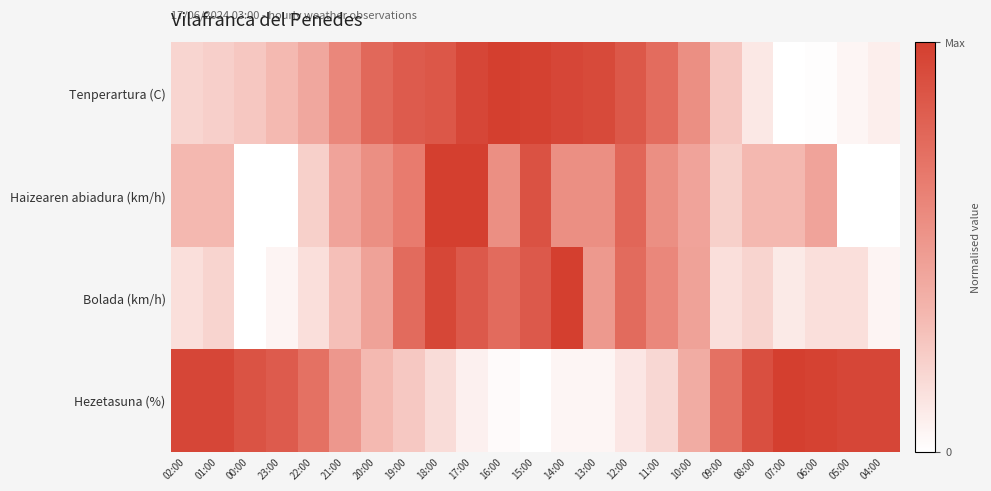

At how many categories does at least one series exceed 0?

23